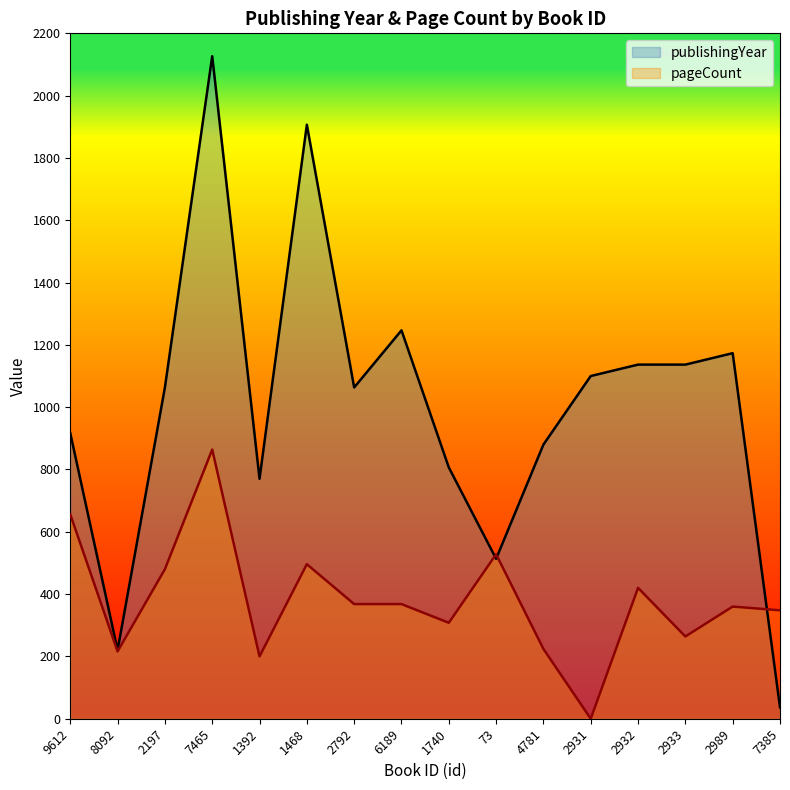

True or false: pageCount and publishingYear intersect in this chart.

True